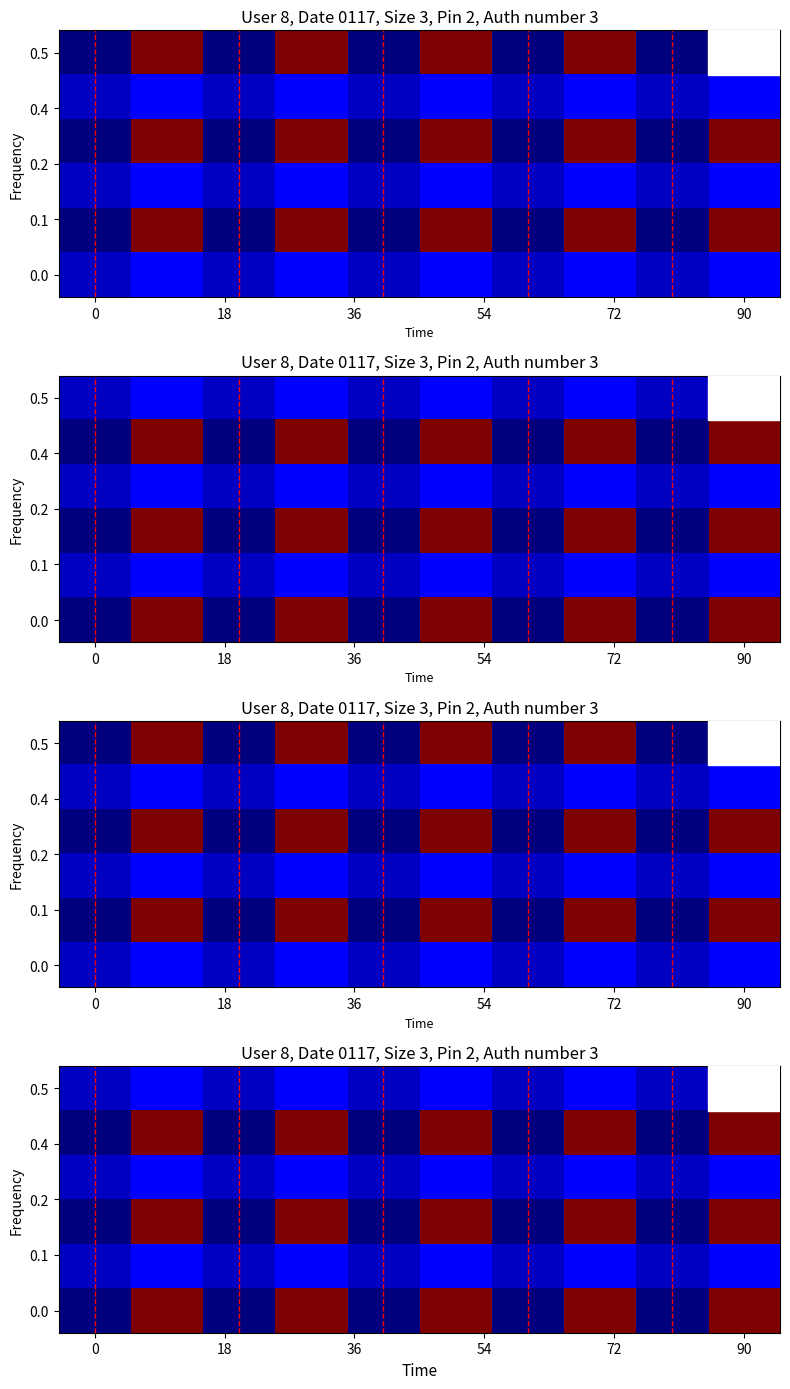

What is the difference between the highest and lowest values at 6?

2